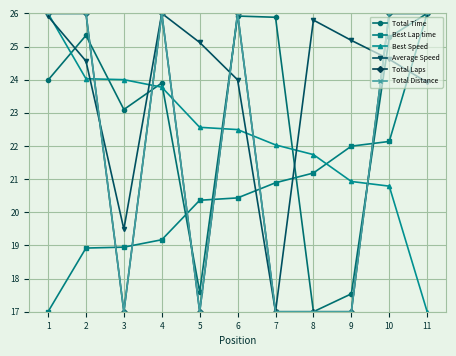

Is this an area chart (filled region under the line)?

No